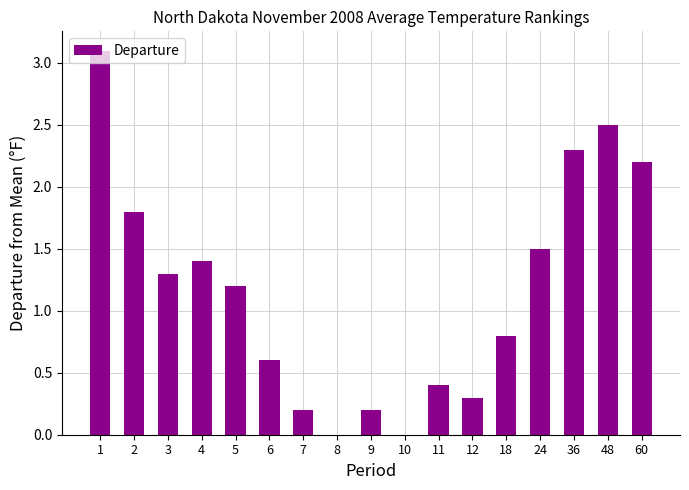

True or false: the data shows 2.1 at 3.

False